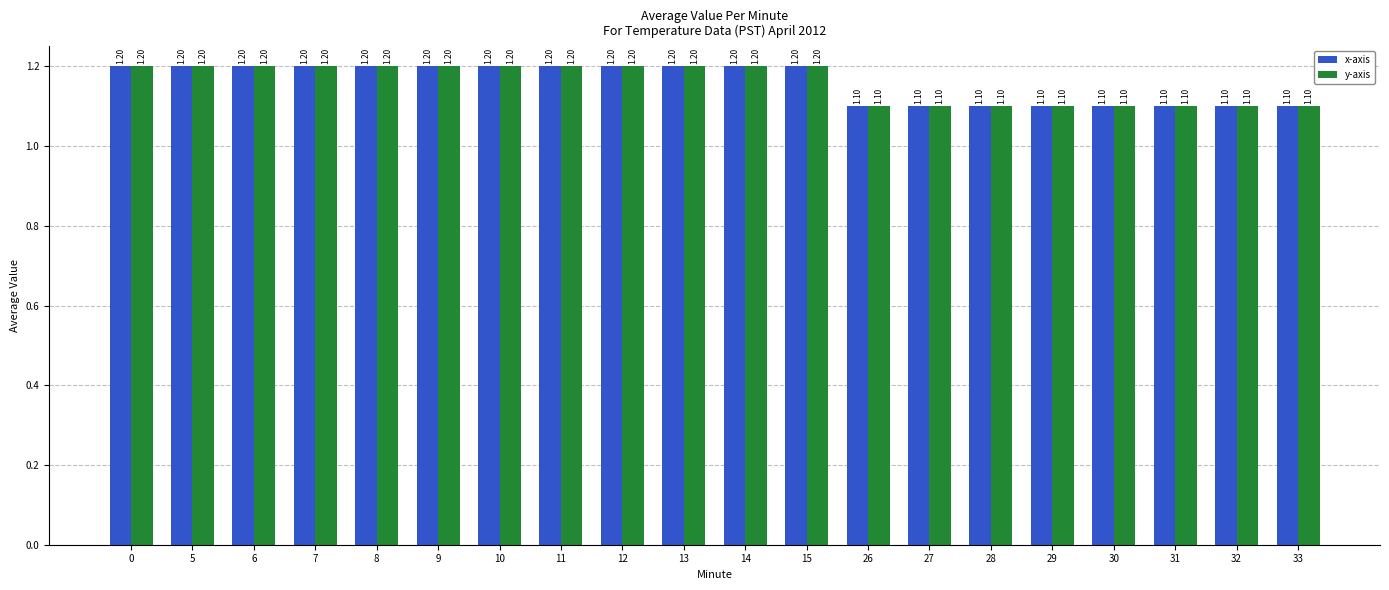

At how many categories does at least one series exceed 1?

20